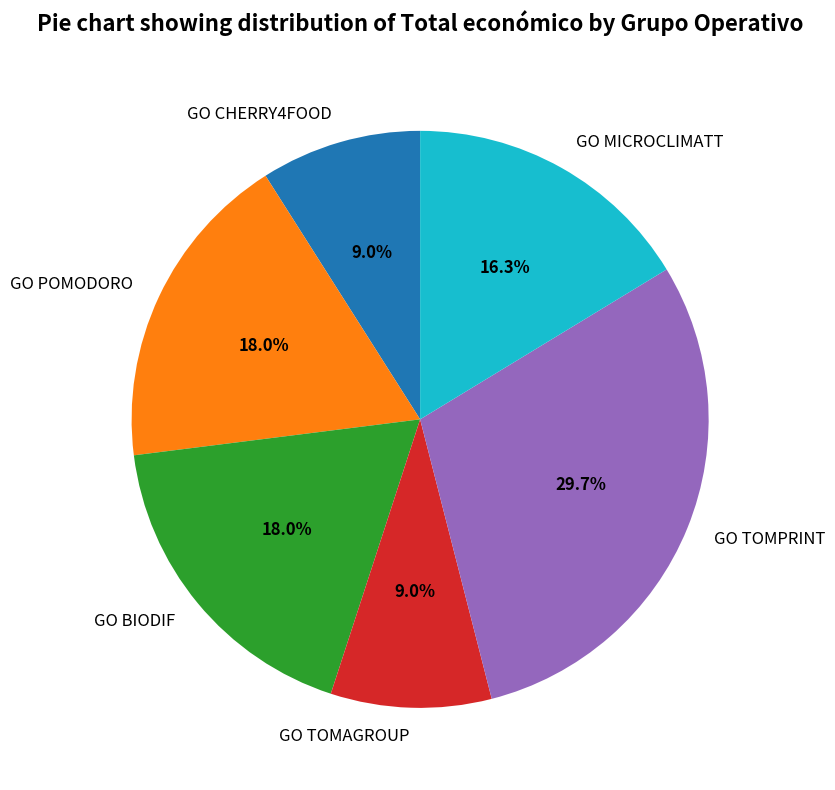

What percentage is the GO POMODORO slice, to the nearest percent?

18%